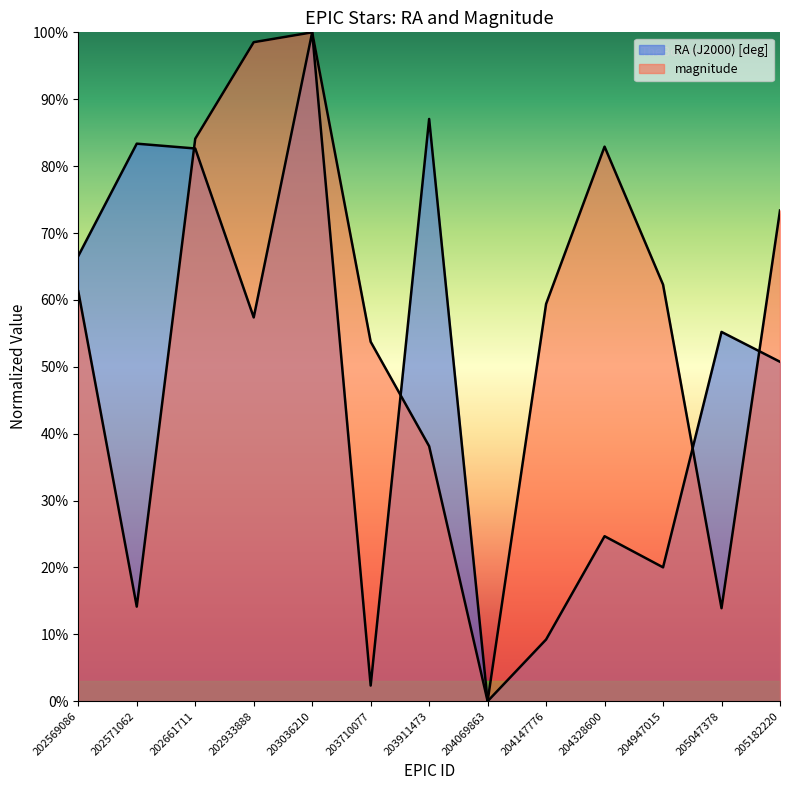

What is the spread (max minus min) of values at 204147776?

0.5